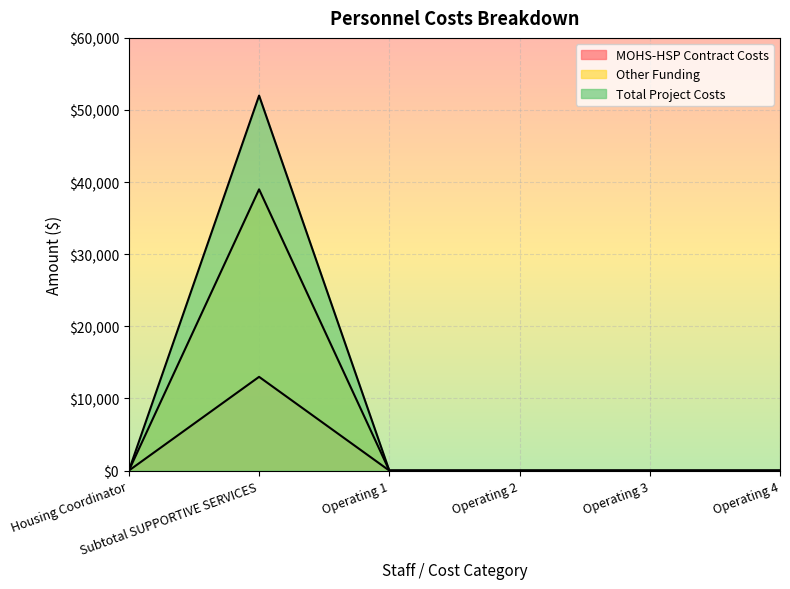

True or false: MOHS-HSP Contract Costs and Total Project Costs intersect in this chart.

False